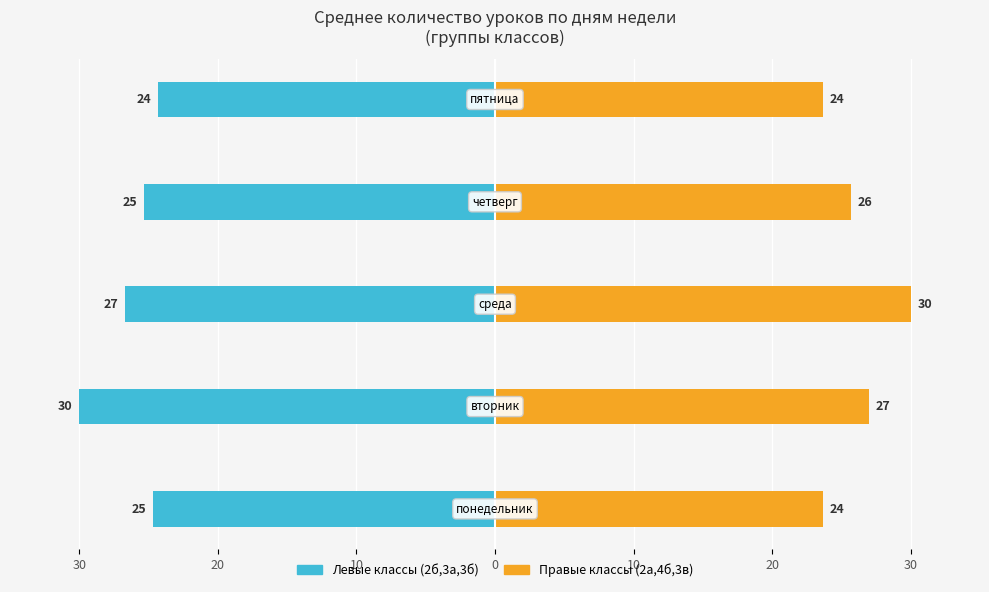

What is the approximate value of Левые классы (2б,3а,3б) at 10?

-26.7